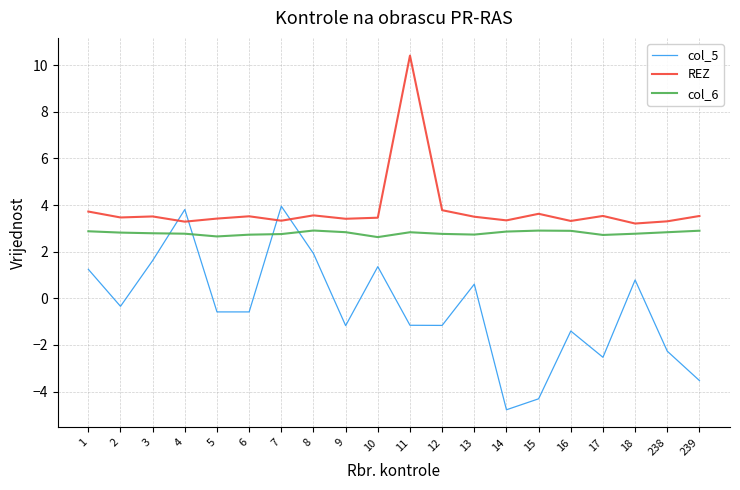

True or false: col_5 has more than 2 points higher than both neighbors.

True